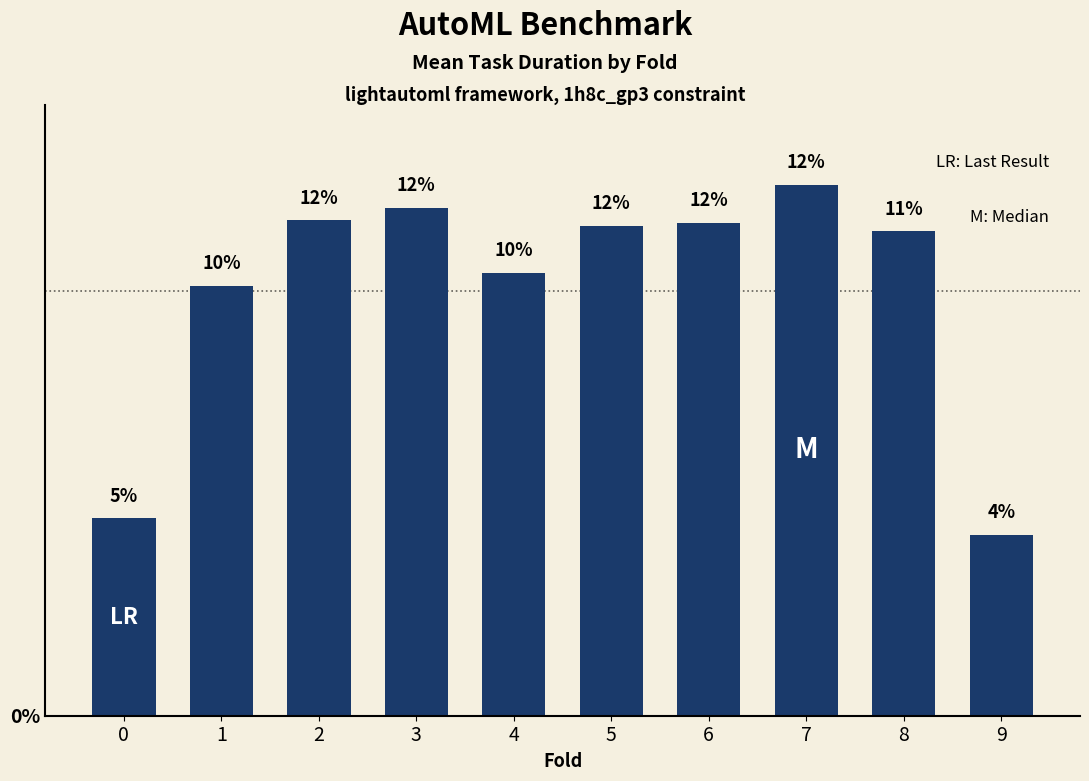

What is the average value?

10.0